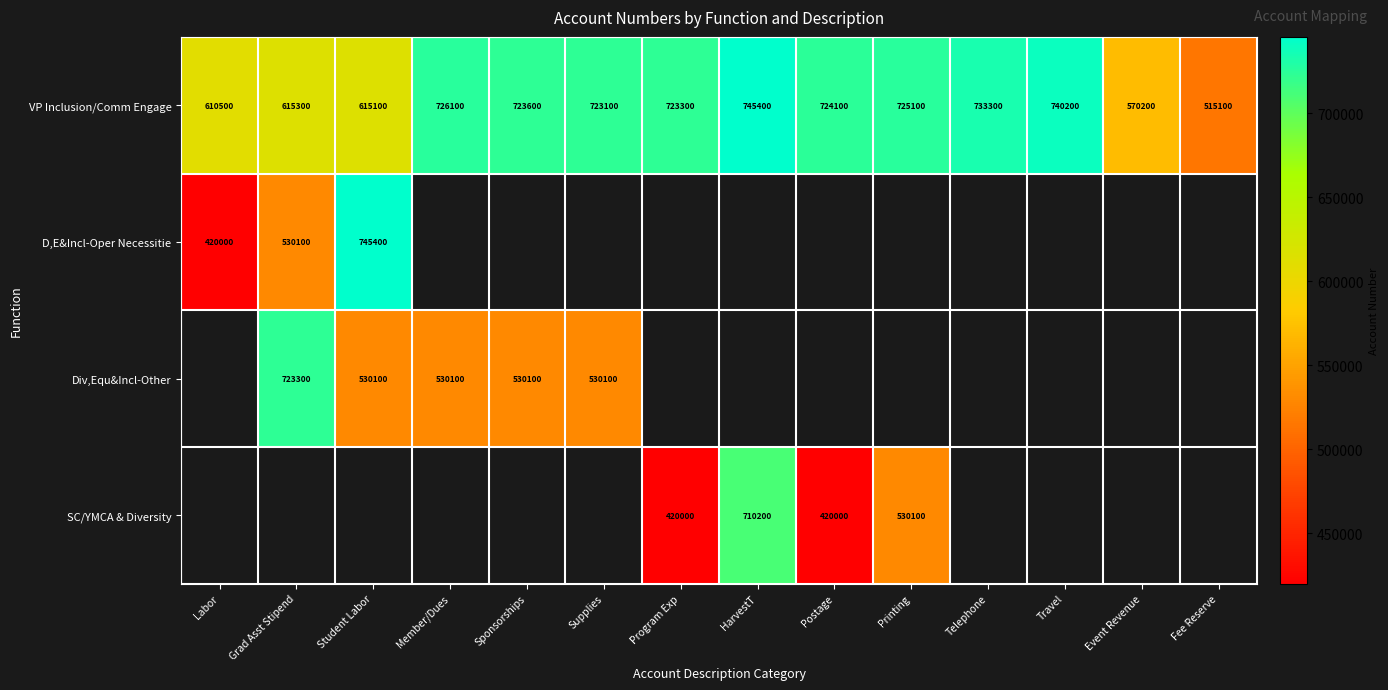

Rank the categories by VP Inclusion/Comm Engage value from highest to lowest.

HarvestT, Travel, Telephone, Member/Dues, Printing, Postage, Sponsorships, Program Exp, Supplies, Grad Asst Stipend, Student Labor, Labor, Event Revenue, Fee Reserve